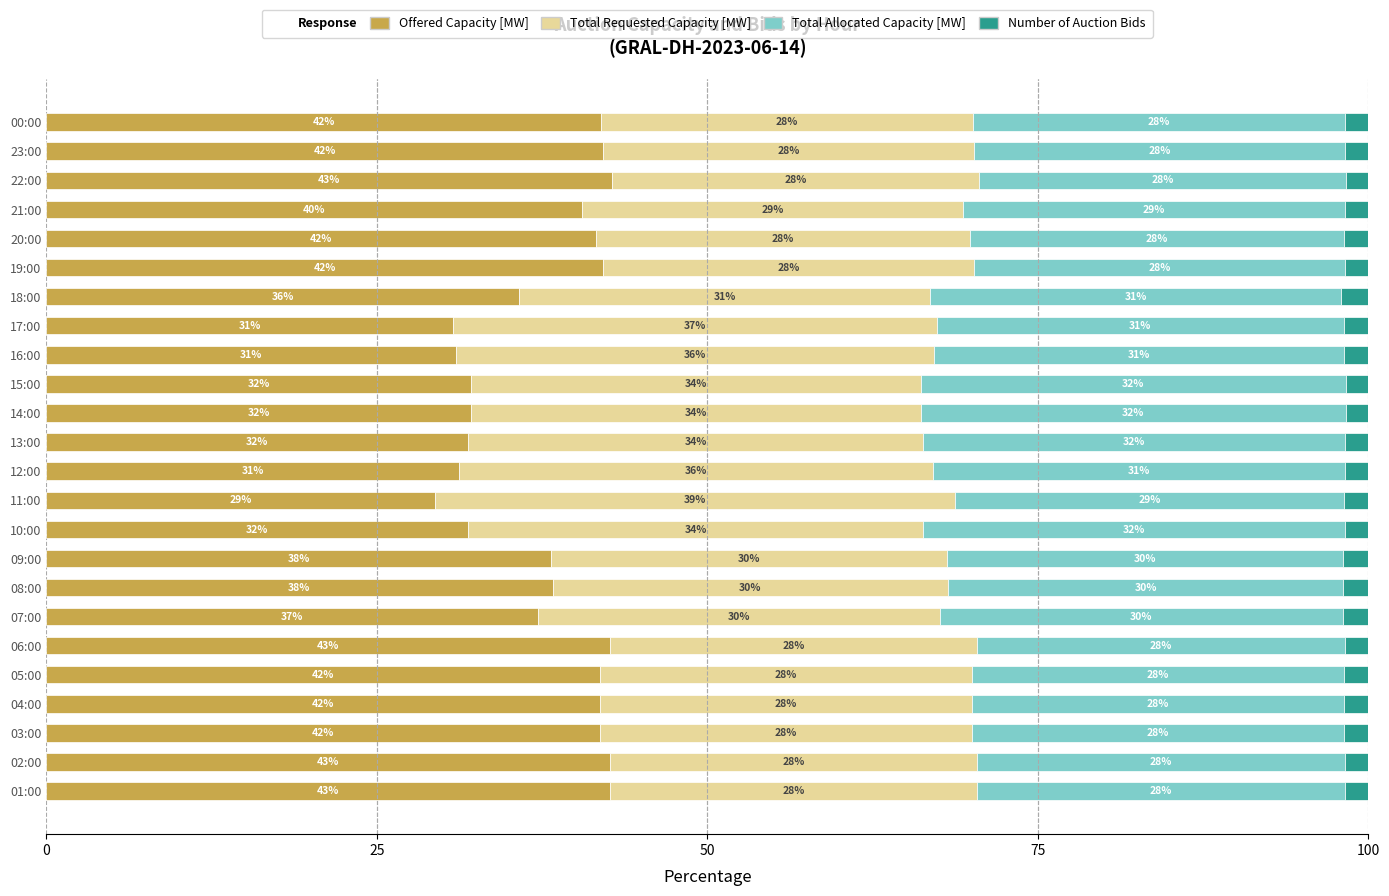

The Offered Capacity [MW] series shows 69.4 at 03:00. True or false?

False